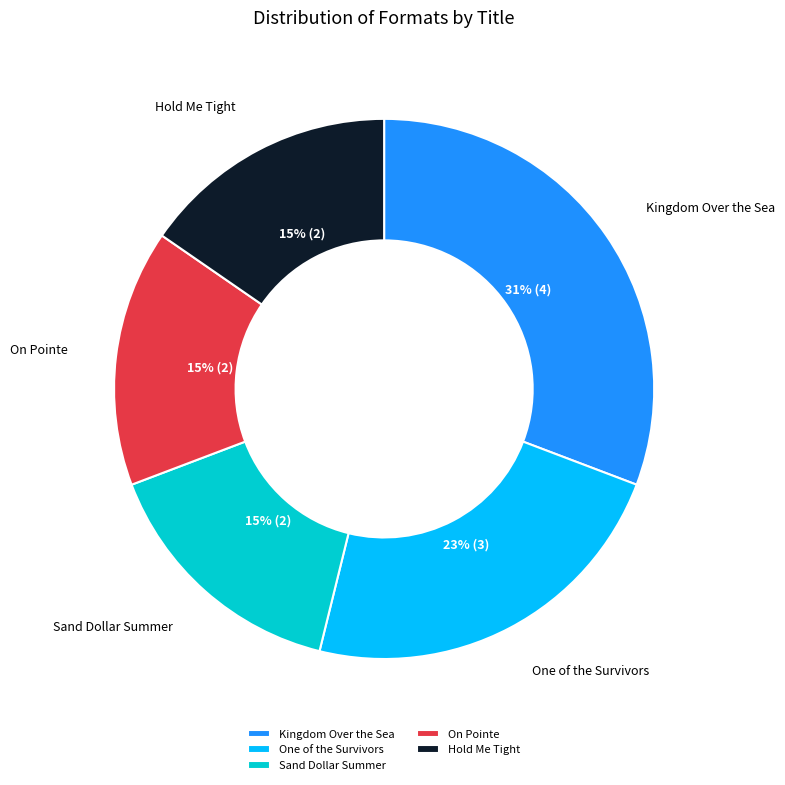

Is the sum of On Pointe and One of the Survivors greater than half?

No